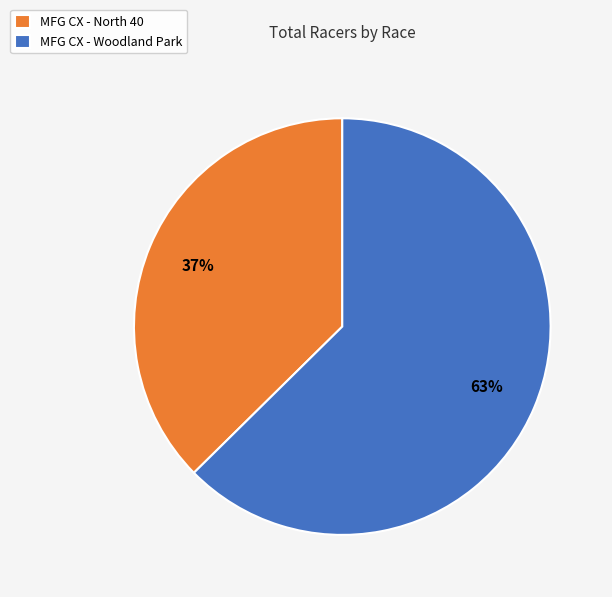

What is the ratio of the value at MFG CX - Woodland Park to the value at MFG CX - North 40?

1.7